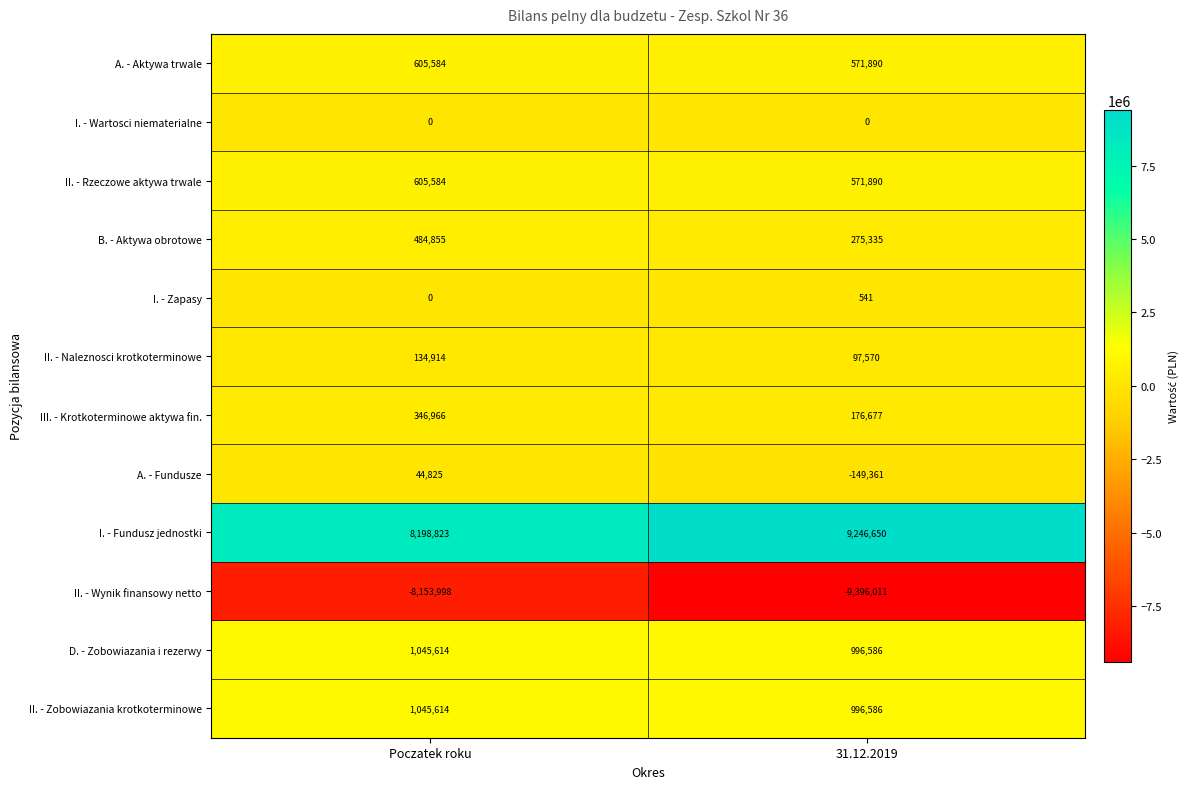

Count the number of data series in this chart.

12